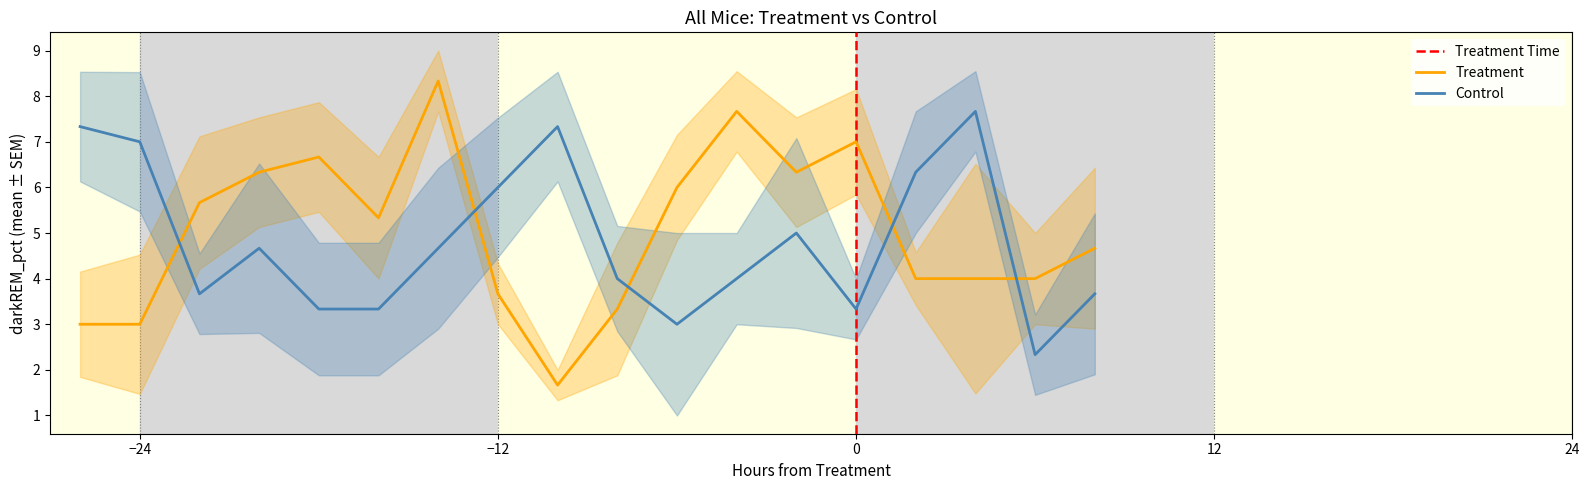

What is the highest value of the Control series?

7.7